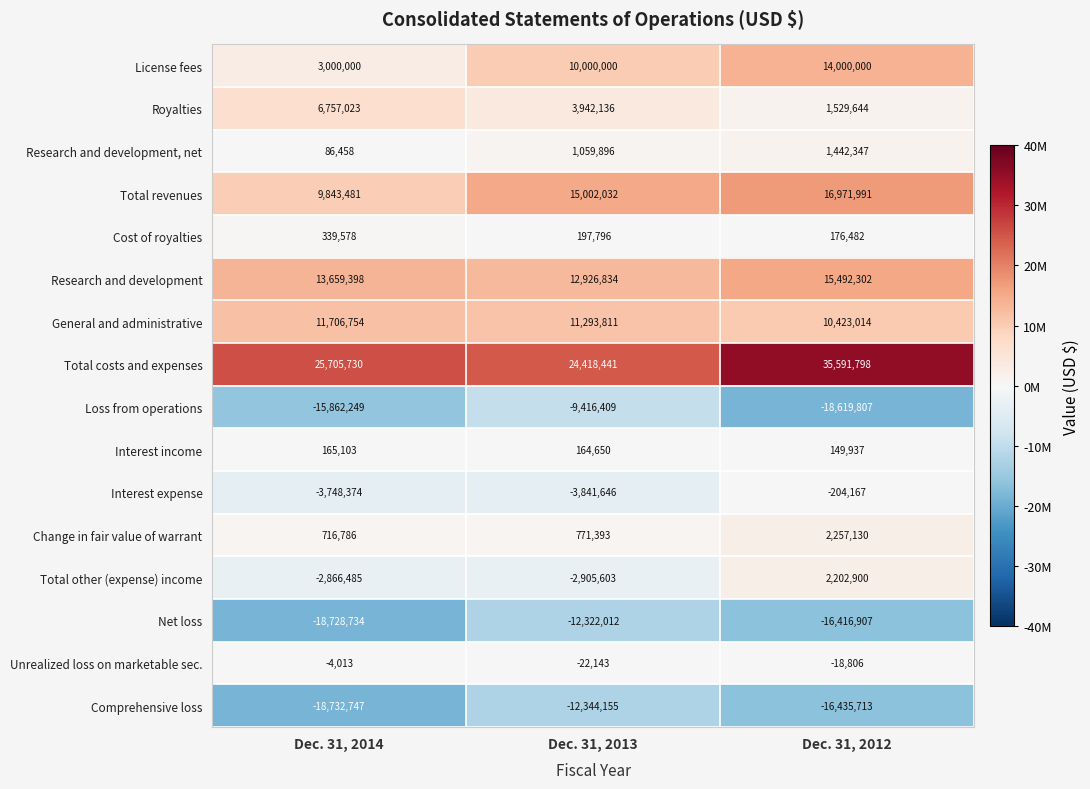

What is the total value across all series at Dec. 31, 2012?

48542145